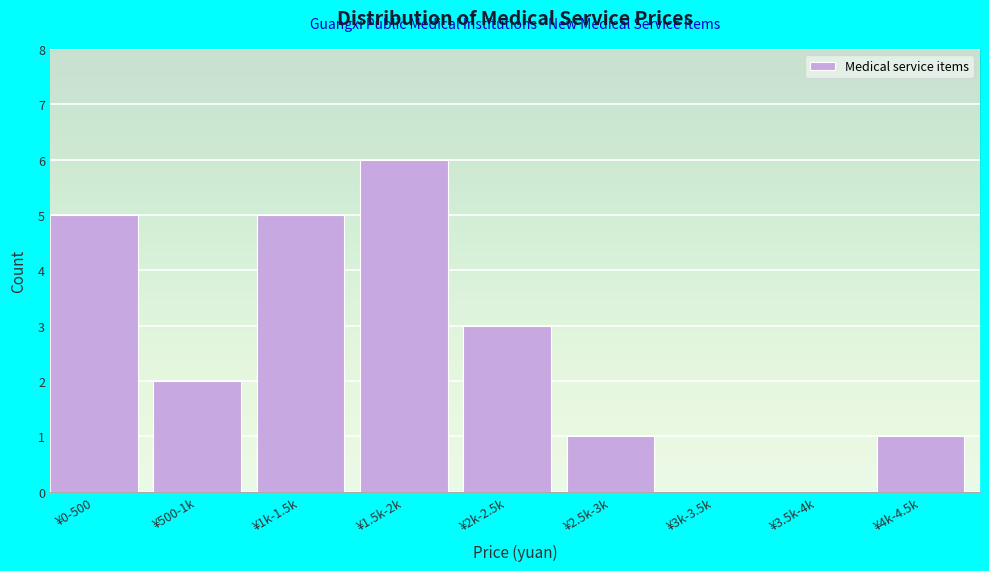

Reading left to right, what are all the values shown in this chart?

¥0-500=5	¥500-1k=2	¥1k-1.5k=5	¥1.5k-2k=6	¥2k-2.5k=3	¥2.5k-3k=1	¥3k-3.5k=0	¥3.5k-4k=0	¥4k-4.5k=1